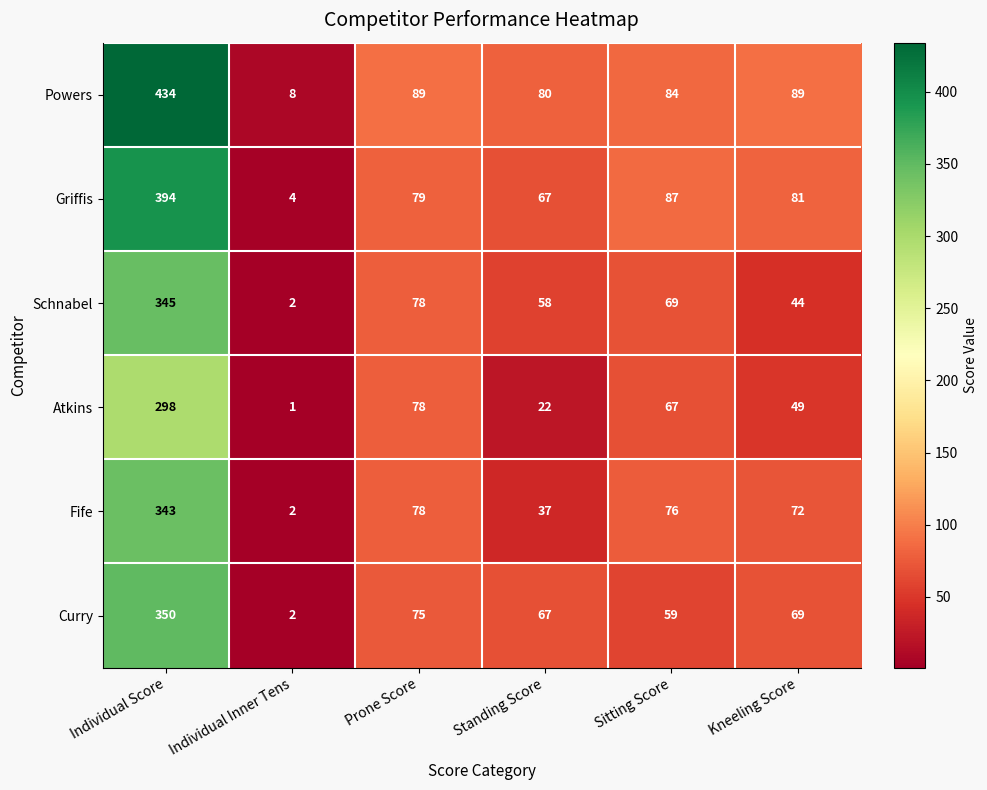

At how many categories does at least one series exceed 247?

1